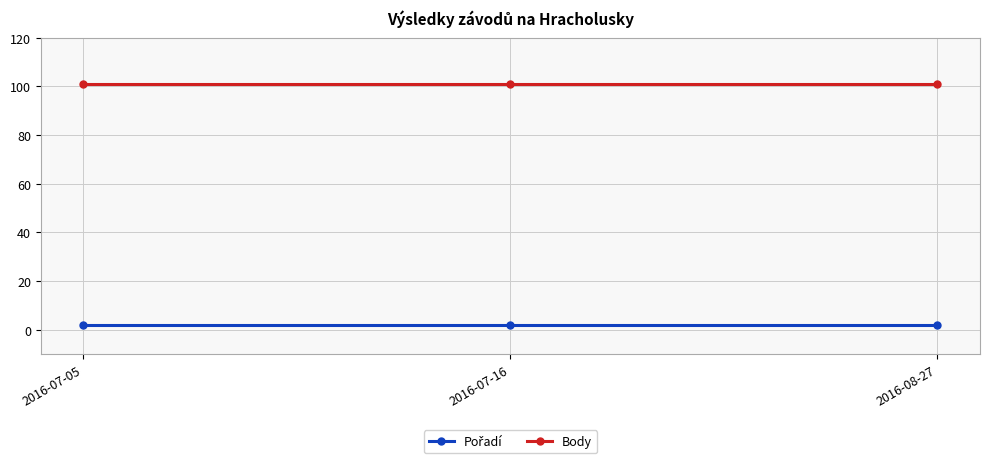

What is the label of the 1st point from the left?

2016-07-05